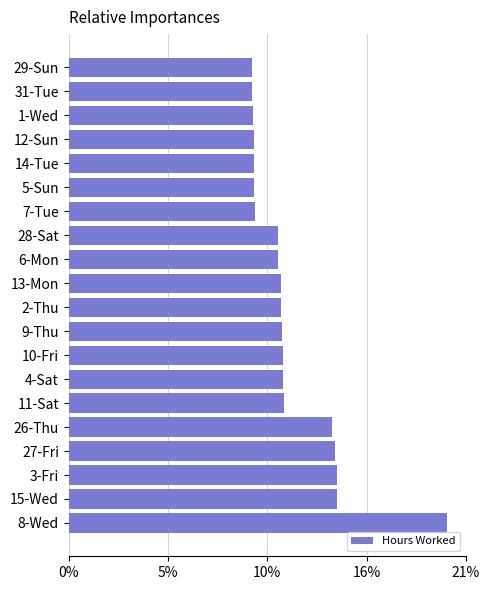

Does the chart contain any negative values?

No